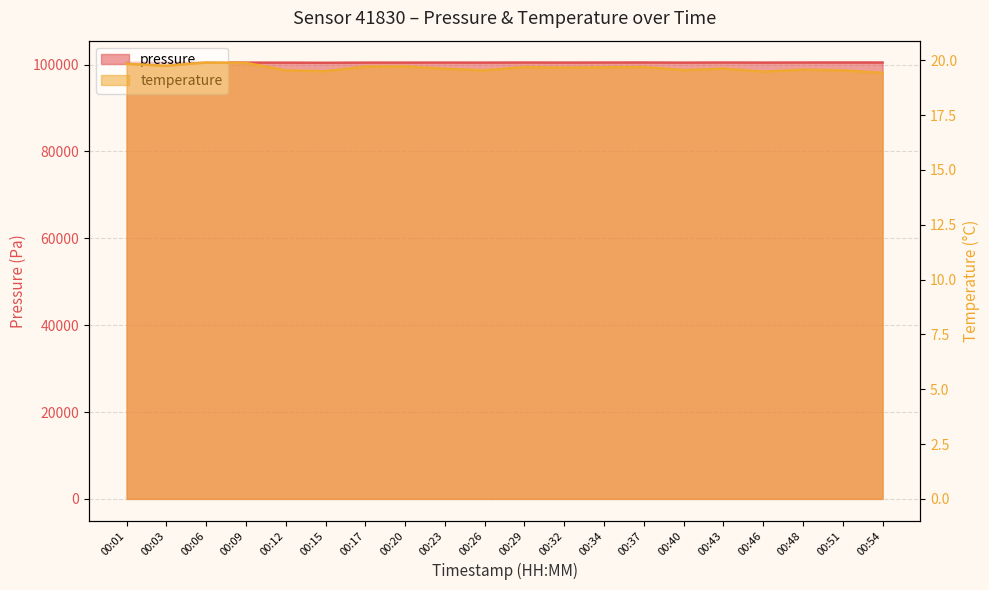

In pressure, how many points are lower than both neighbors (excluding endpoints)?

6